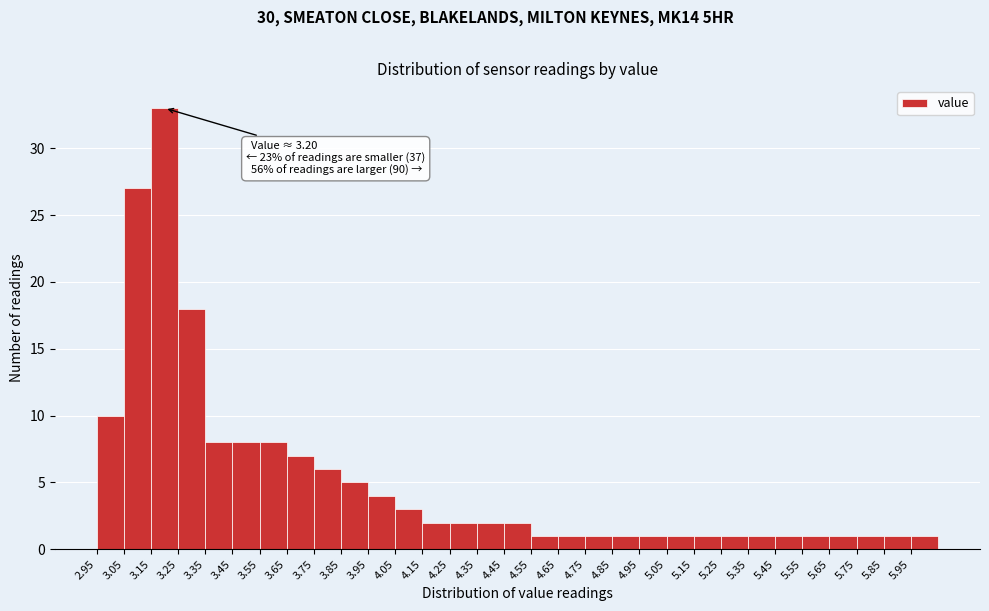

Which range on the x-axis has the tallest bar?

3.15 to 3.25